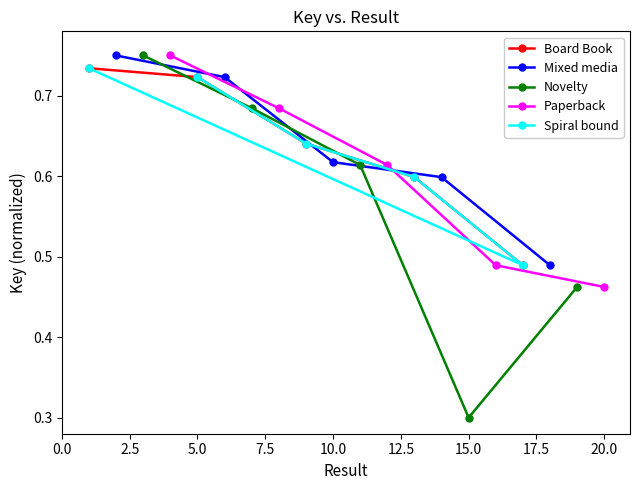

How many Board Book values are between 0 and 1?

5